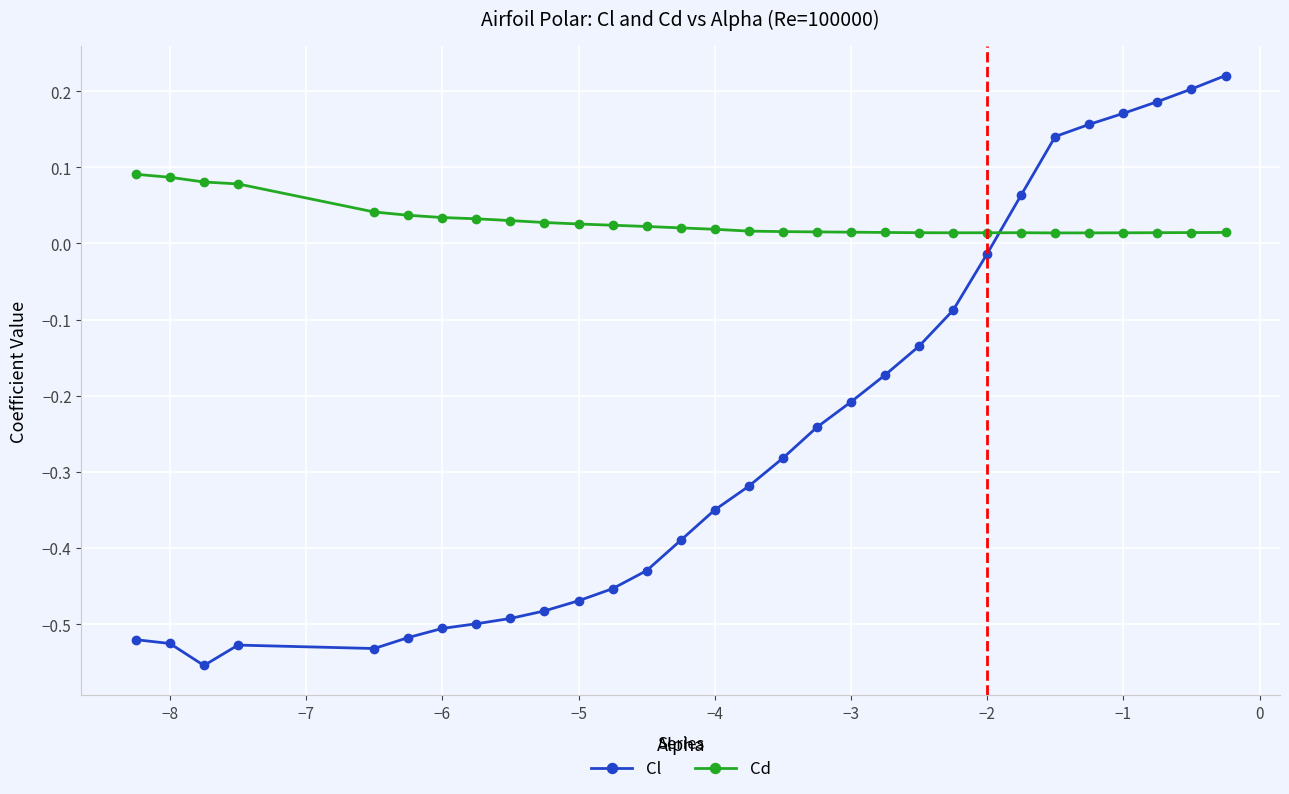

List the series in order of their peak value, lowest first.

Cd, Cl